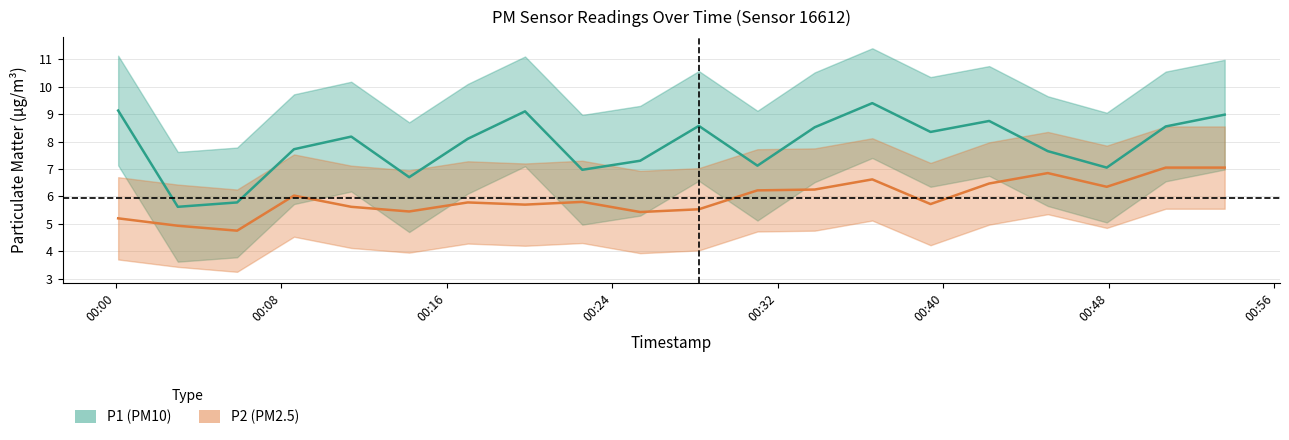

List the series in order of their overall mean, highest first.

P1, P2